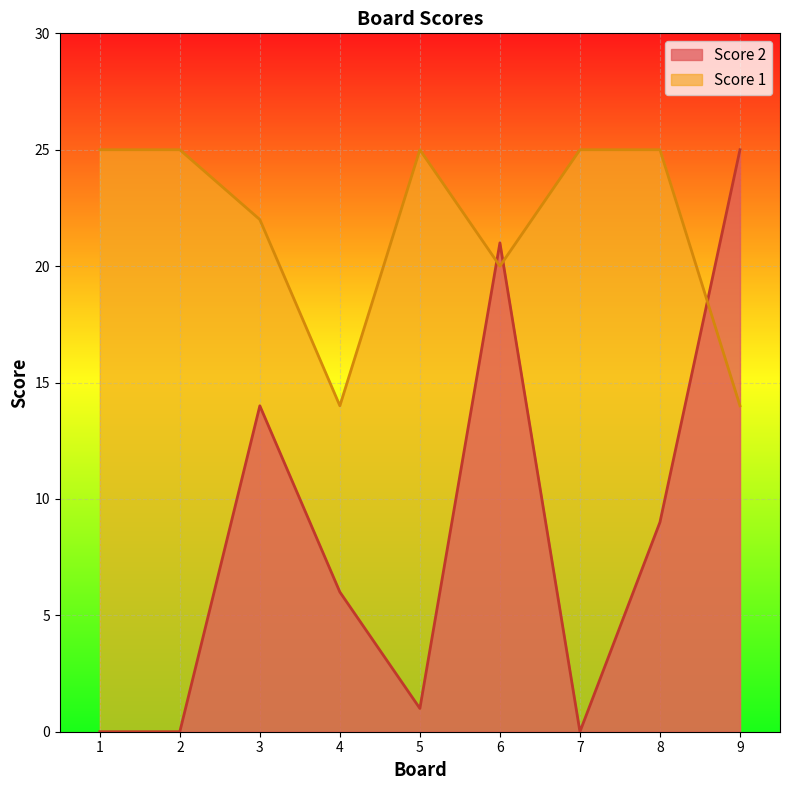

How many categories are shown in the chart?

9